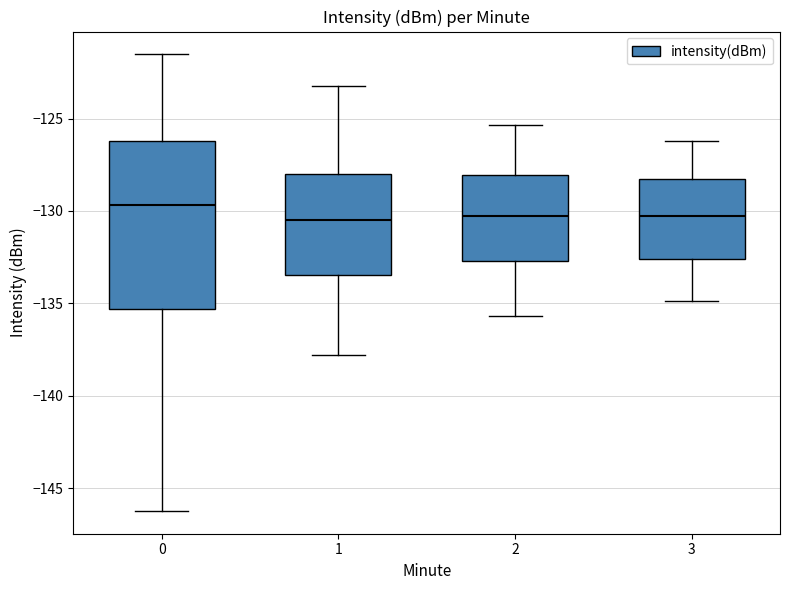

Reading left to right, read every box against the y-axis: the position of its median line, the range the box covers, and the ends of its whiskers. The values are not printed on the chart, so give them approximately, as read against the axis.

0: median -129.5, box -135.5 to -126.0, whiskers -146.0 to -121.5
1: median -130.5, box -133.5 to -128.0, whiskers -138.0 to -123.0
2: median -130.5, box -132.5 to -128.0, whiskers -135.5 to -125.5
3: median -130.5, box -132.5 to -128.5, whiskers -135.0 to -126.0